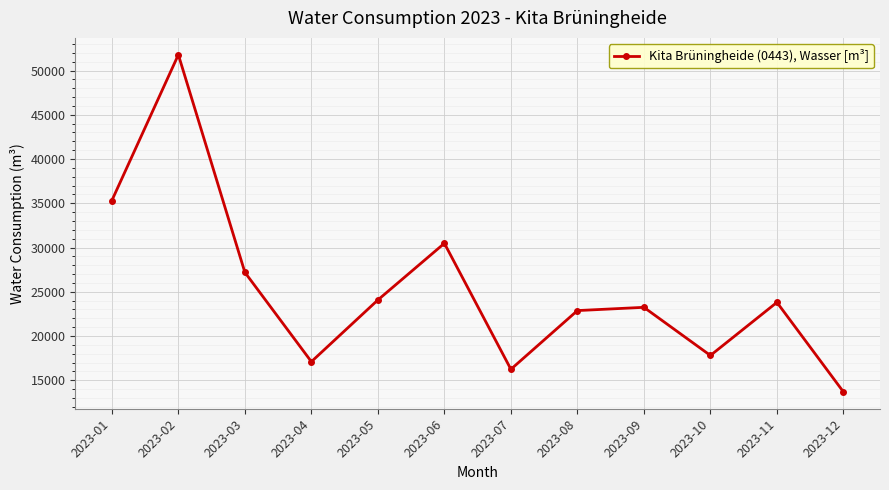

At which label does the data first exceed 23803?

2023-01